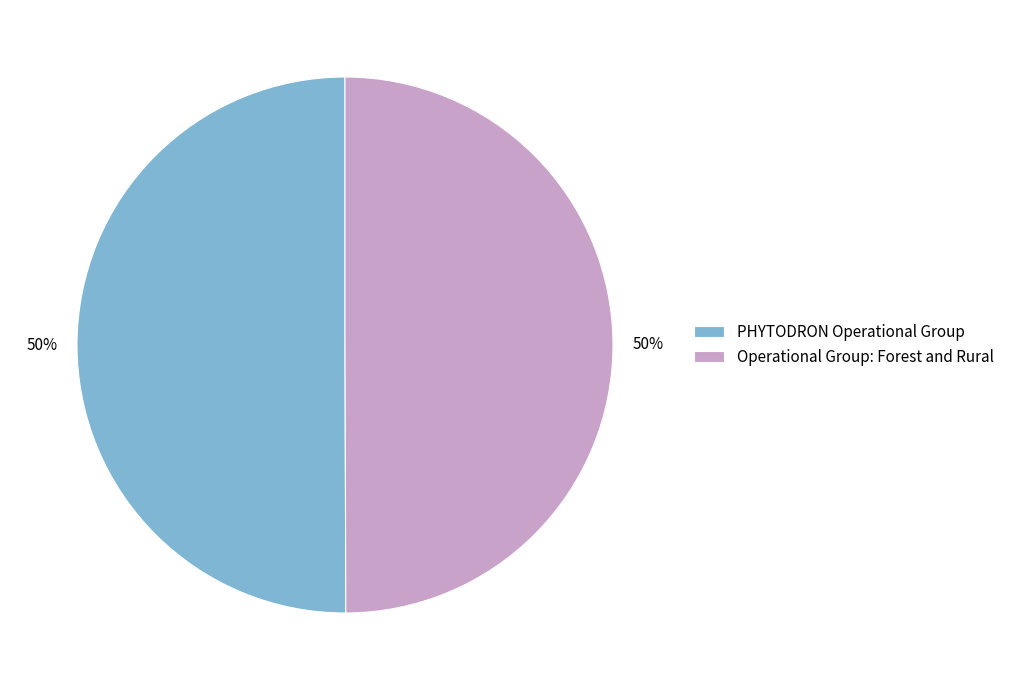

The Operational Group: Forest and Rural slice represents 58% of the pie. True or false?

False